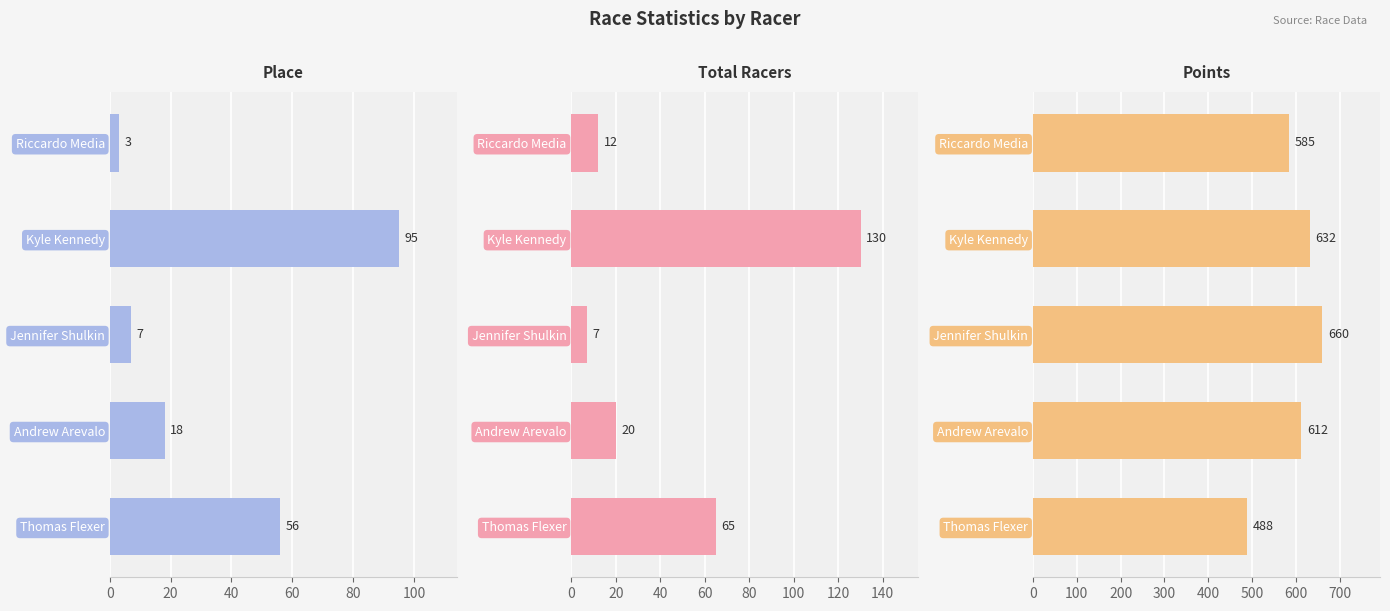

What is the sum of the Total Racers values at Andrew Arevalo and Kyle Kennedy?

150.0